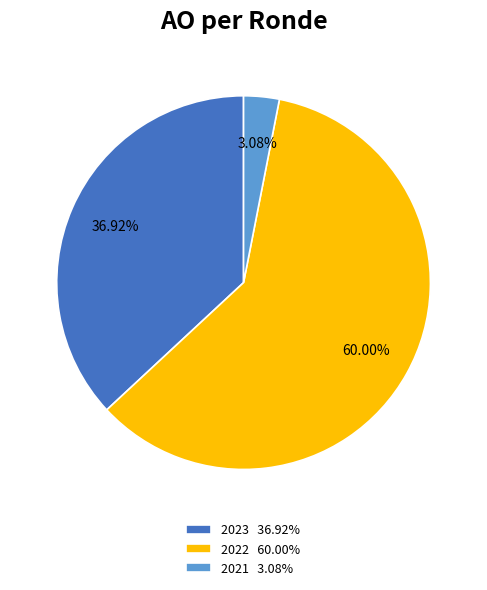

Count the number of slices in the pie.

3